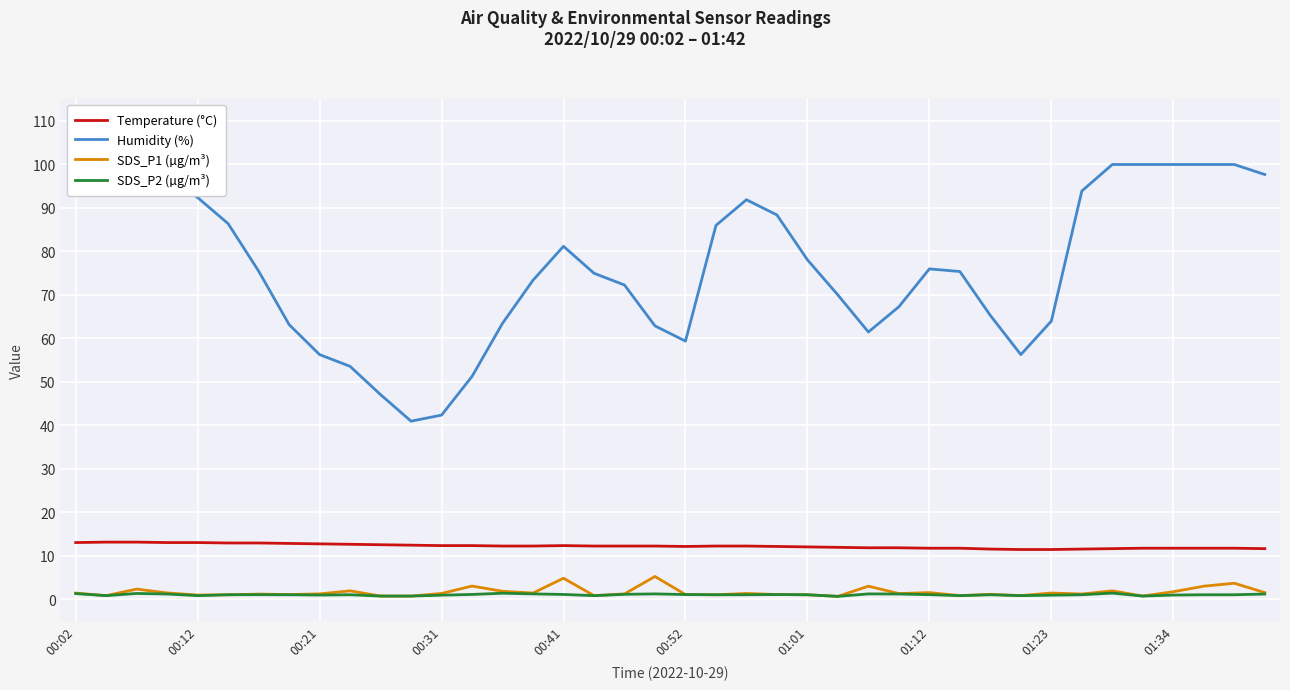

Read the Humidity (%) value at 00:02.

99.9